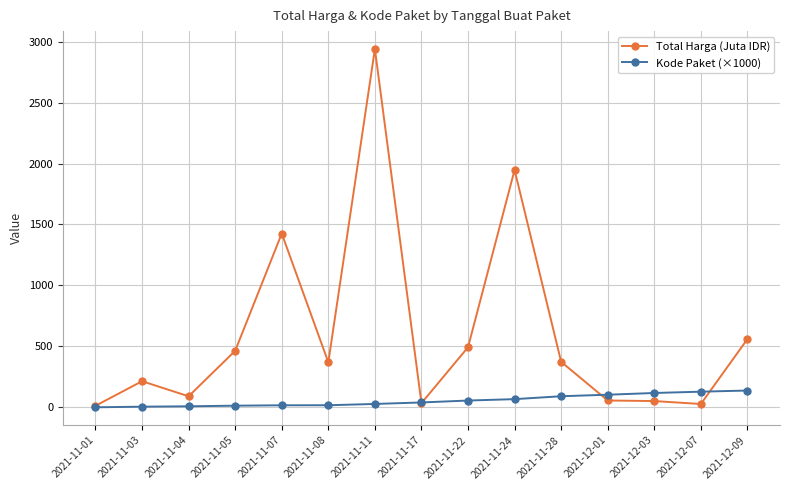

Which series changed the most between 2021-11-04 and 2021-11-22?

Total Harga (Juta IDR)